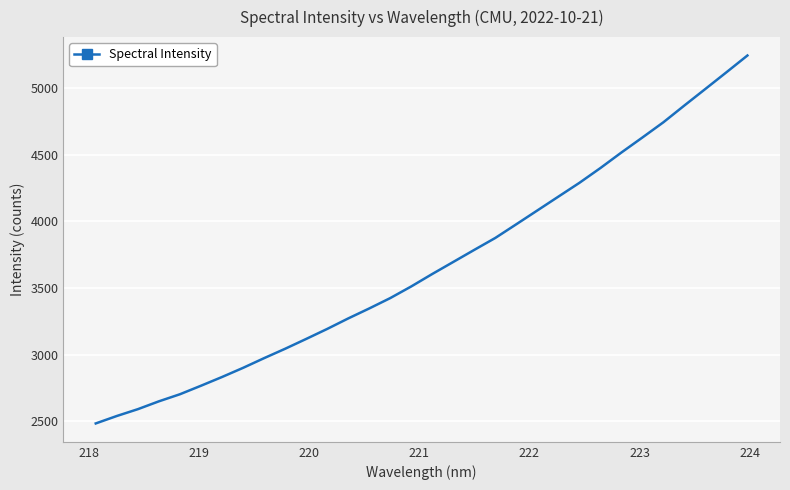

What is the smallest value displayed?

2484.0